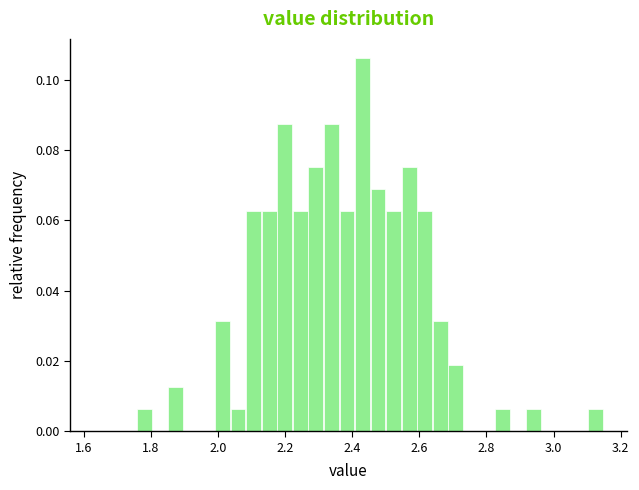

Read against the x-axis, roughly where is the centre of the tallest bar?

2.44